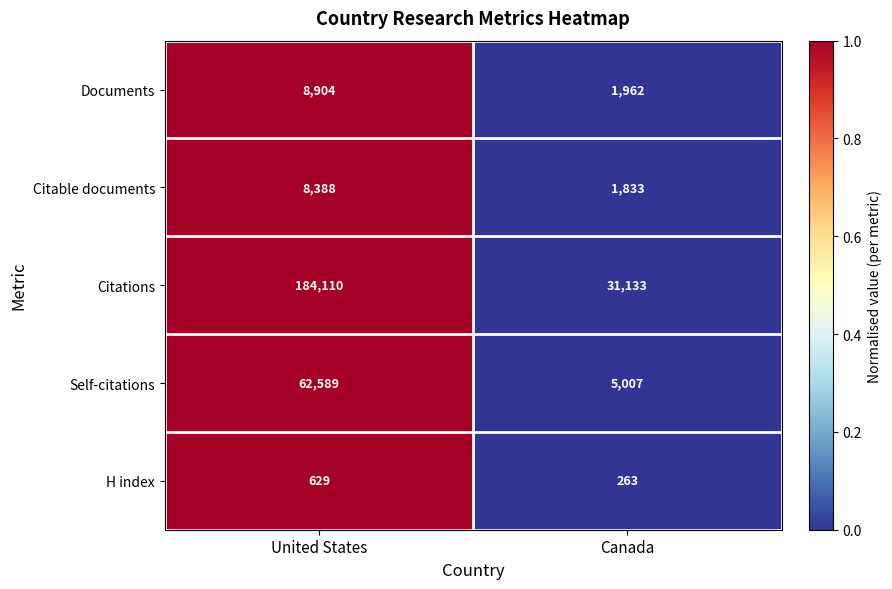

What is the approximate value of Citable documents at United States, to the nearest 50?

8400